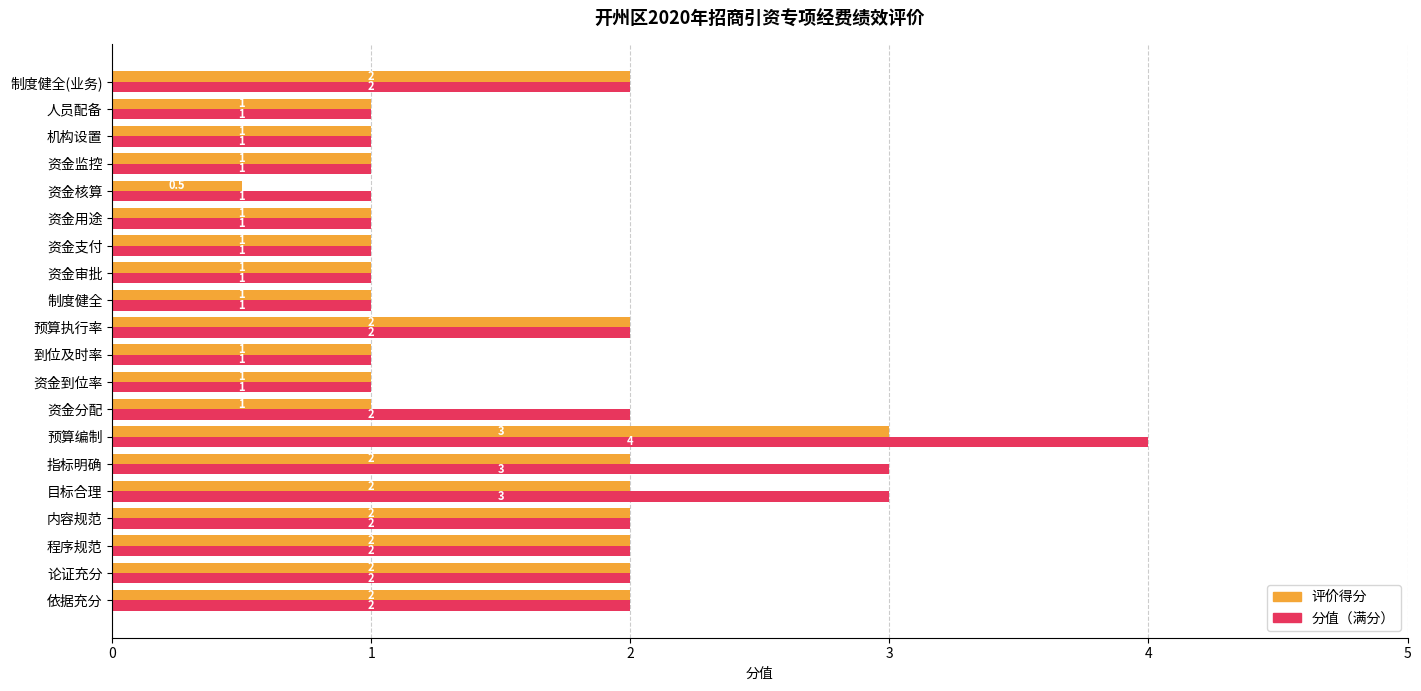

What is the spread (max minus min) of values at 指标明确?

1.0